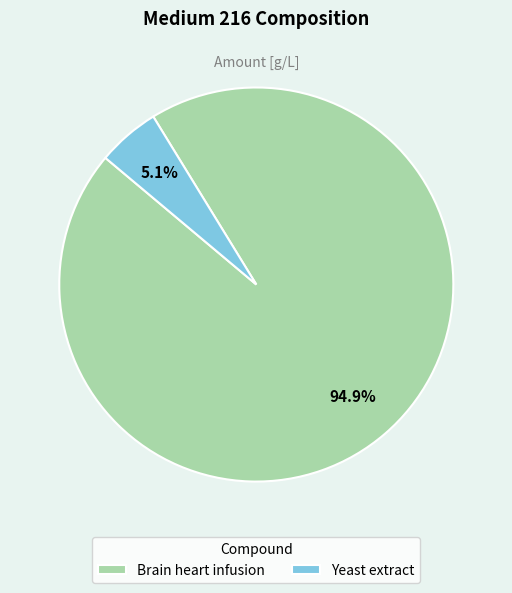

Which slice is the smallest?

Yeast extract